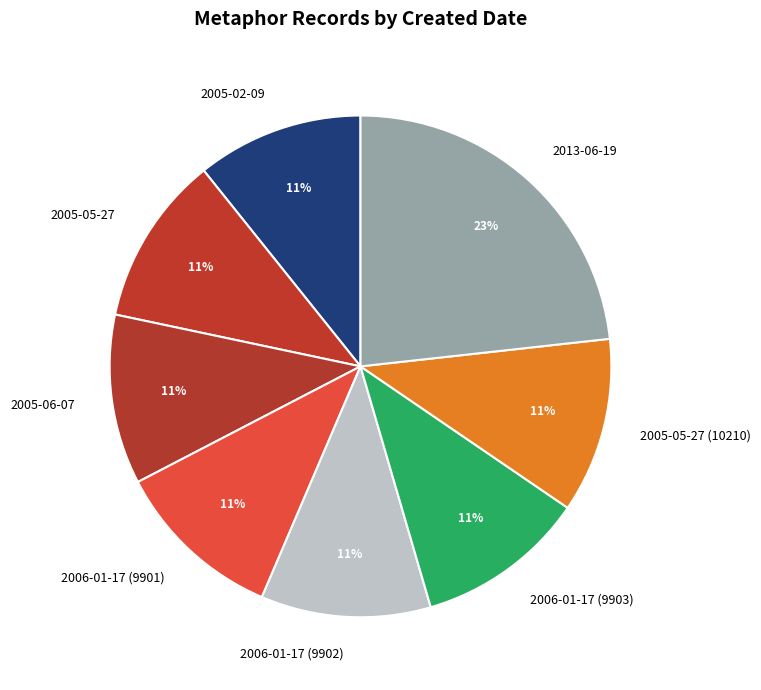

Which has a higher value, 2006-01-17 (9903) or 2013-06-19?

2013-06-19